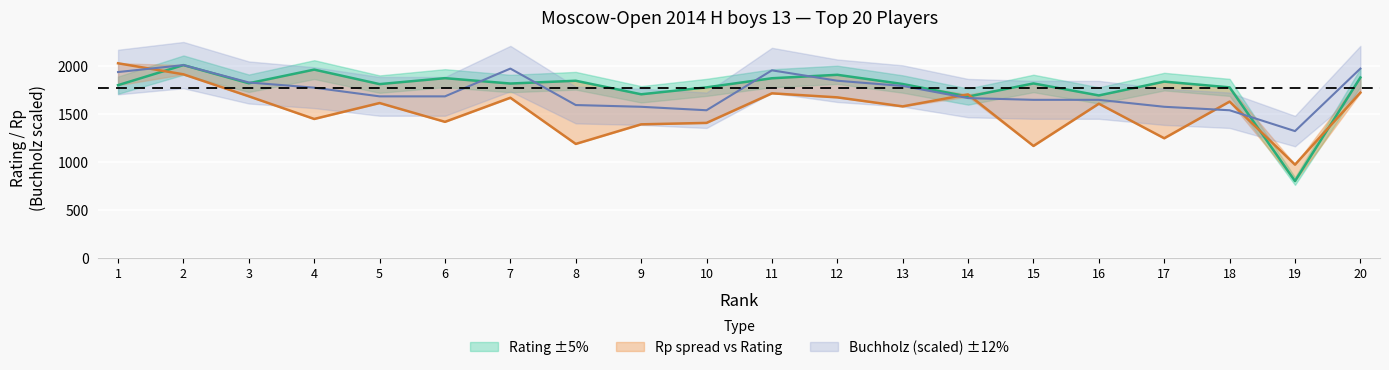

The Rating series shows 404.6 at 10. True or false?

False